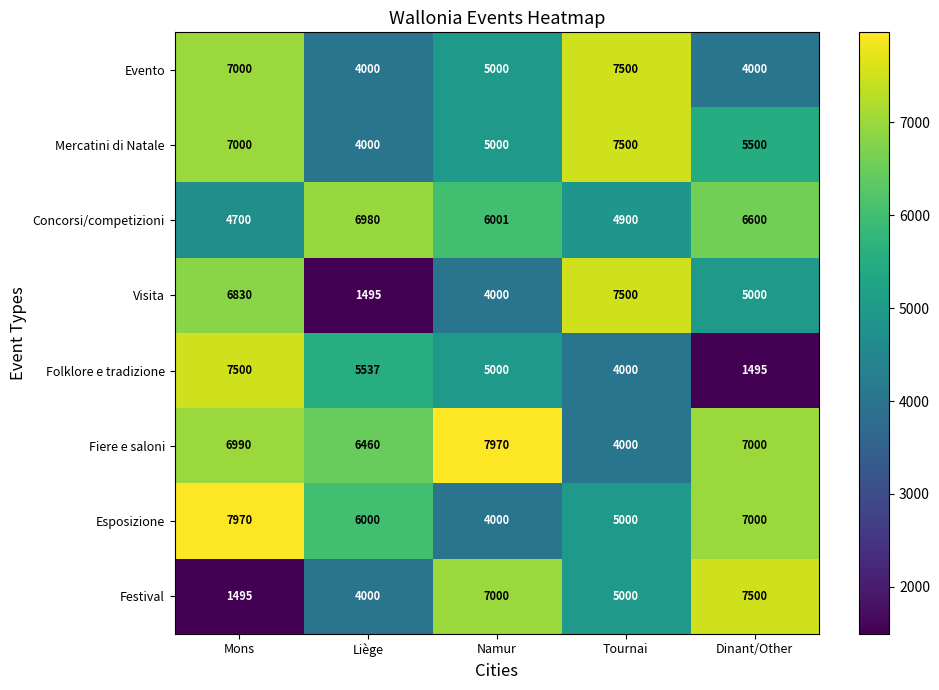

What is the maximum value for Evento?

7500